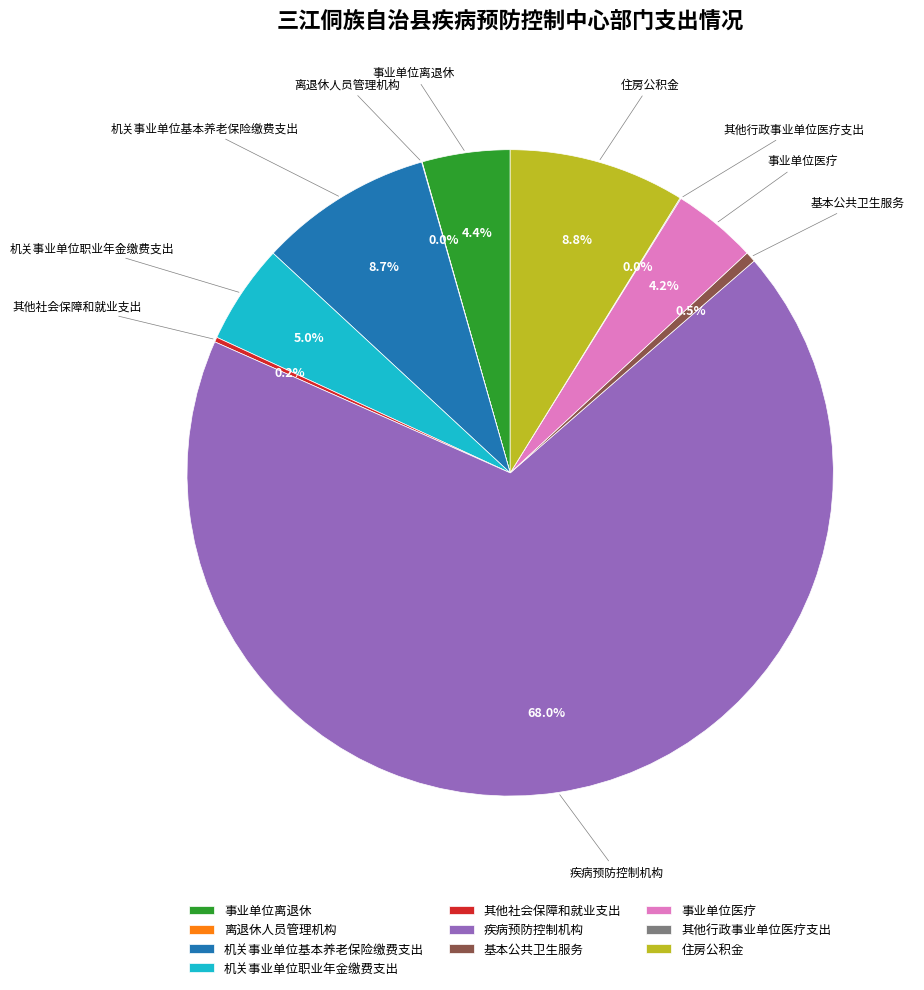

What is the largest slice in the pie chart?

疾病预防控制机构